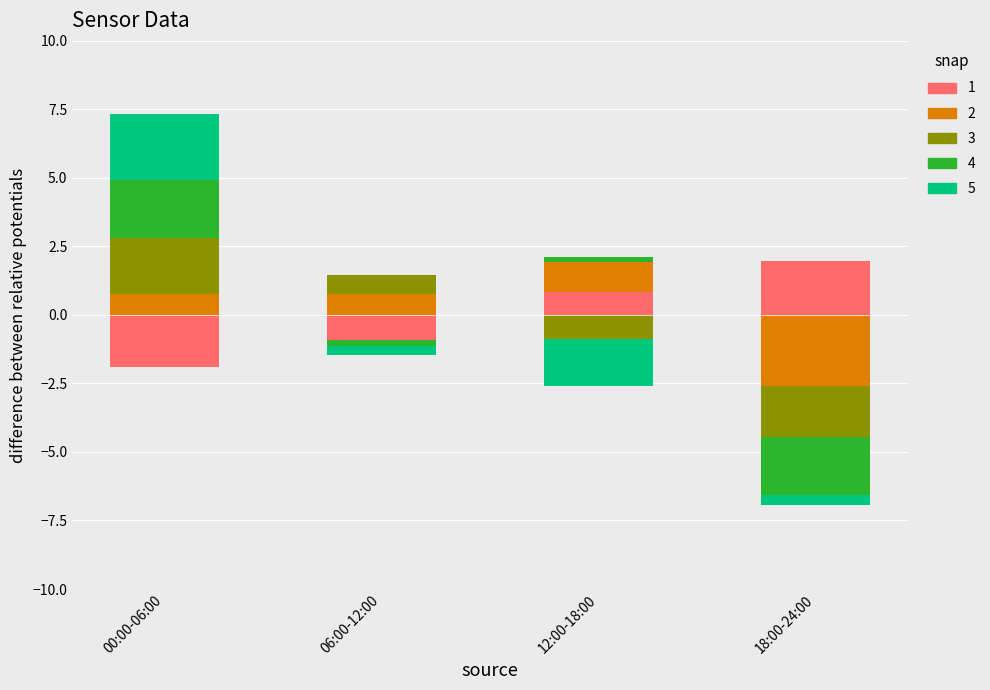

Between 12:00-18:00 and 18:00-24:00, which is larger?

18:00-24:00